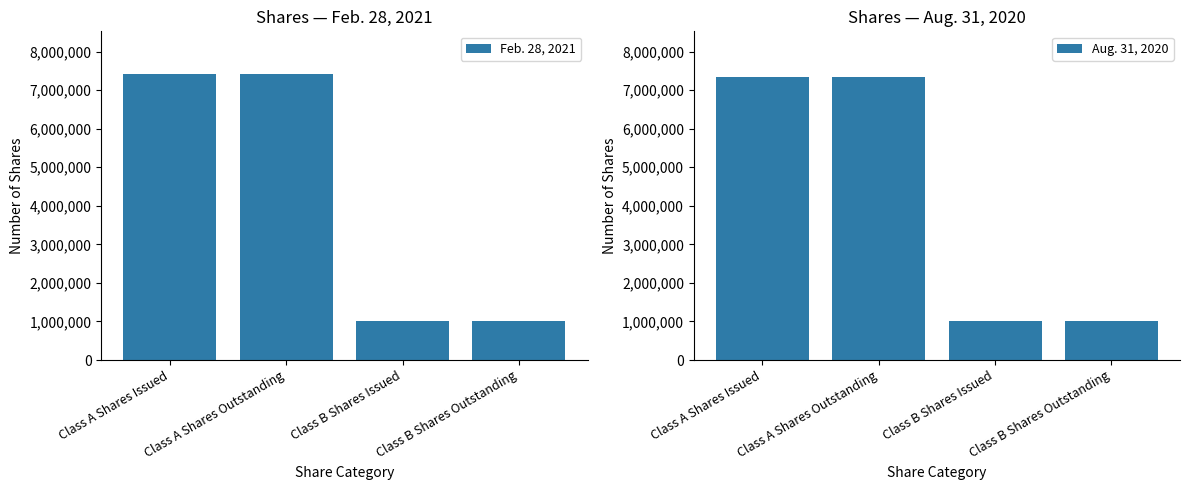

What is the difference between the maximum and minimum values in the Aug. 31, 2020 series?

6342000